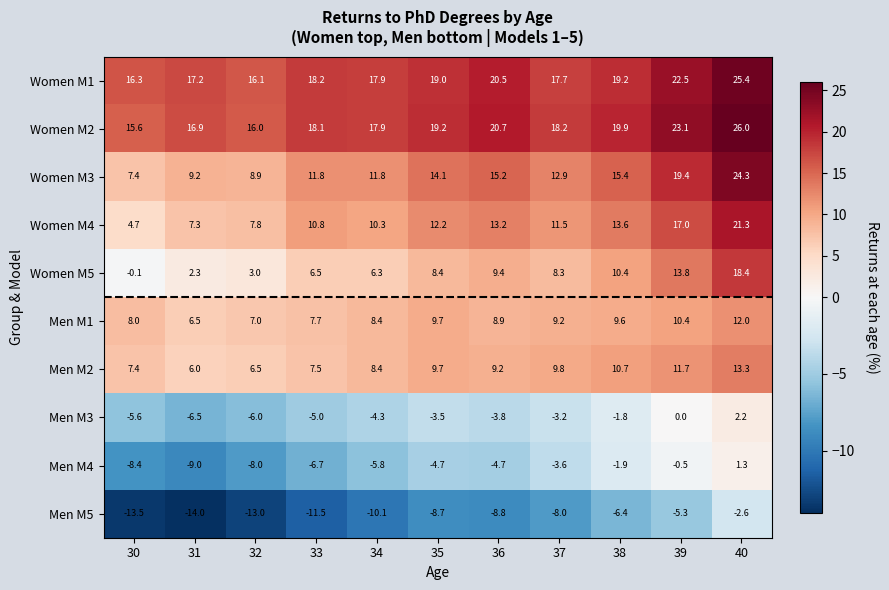

How many data points in Women M5 are above 8?

6